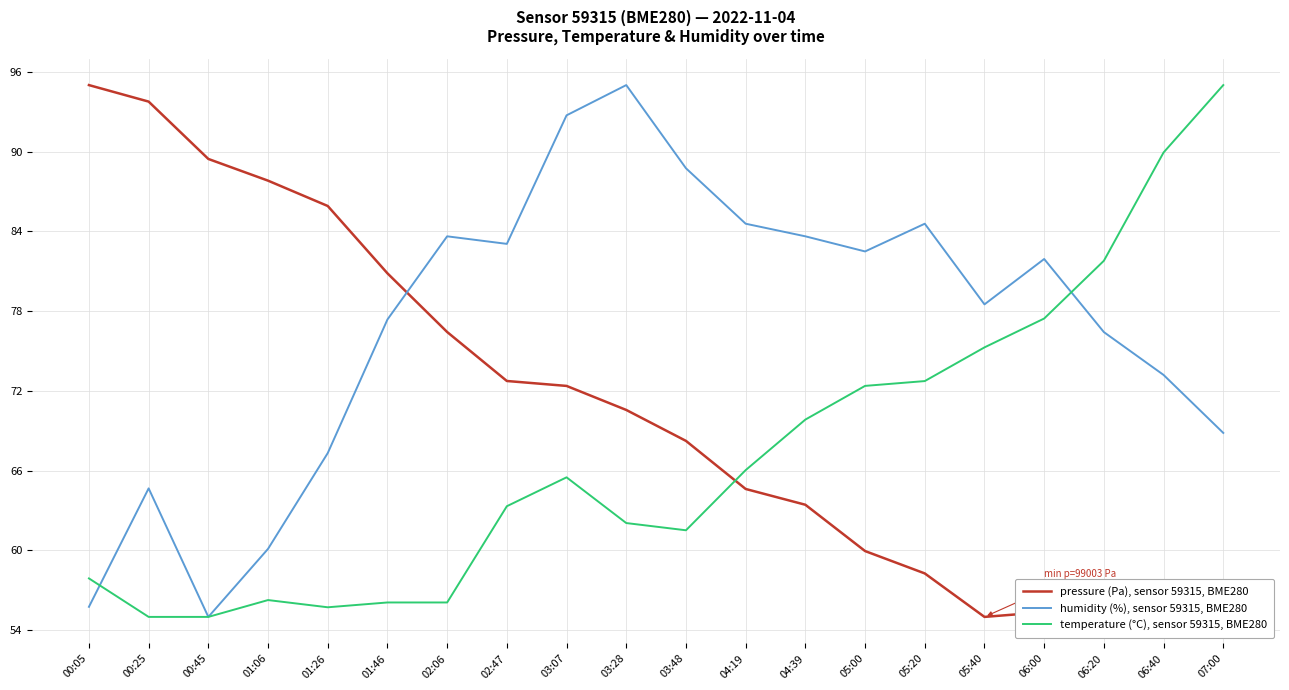

What is the maximum value shown in the chart?

95.0